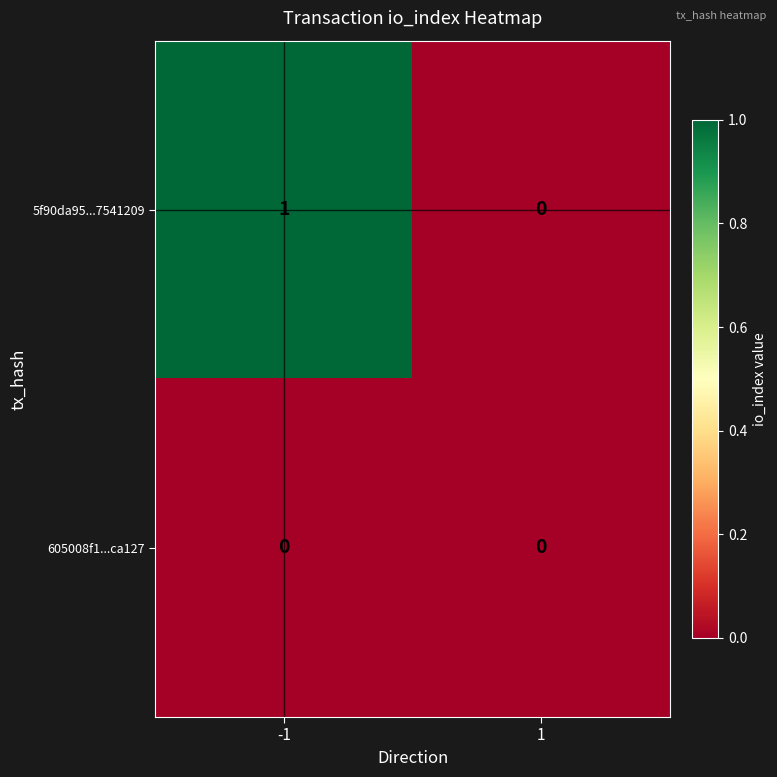

Which series has the widest spread of values?

5f90da95...7541209